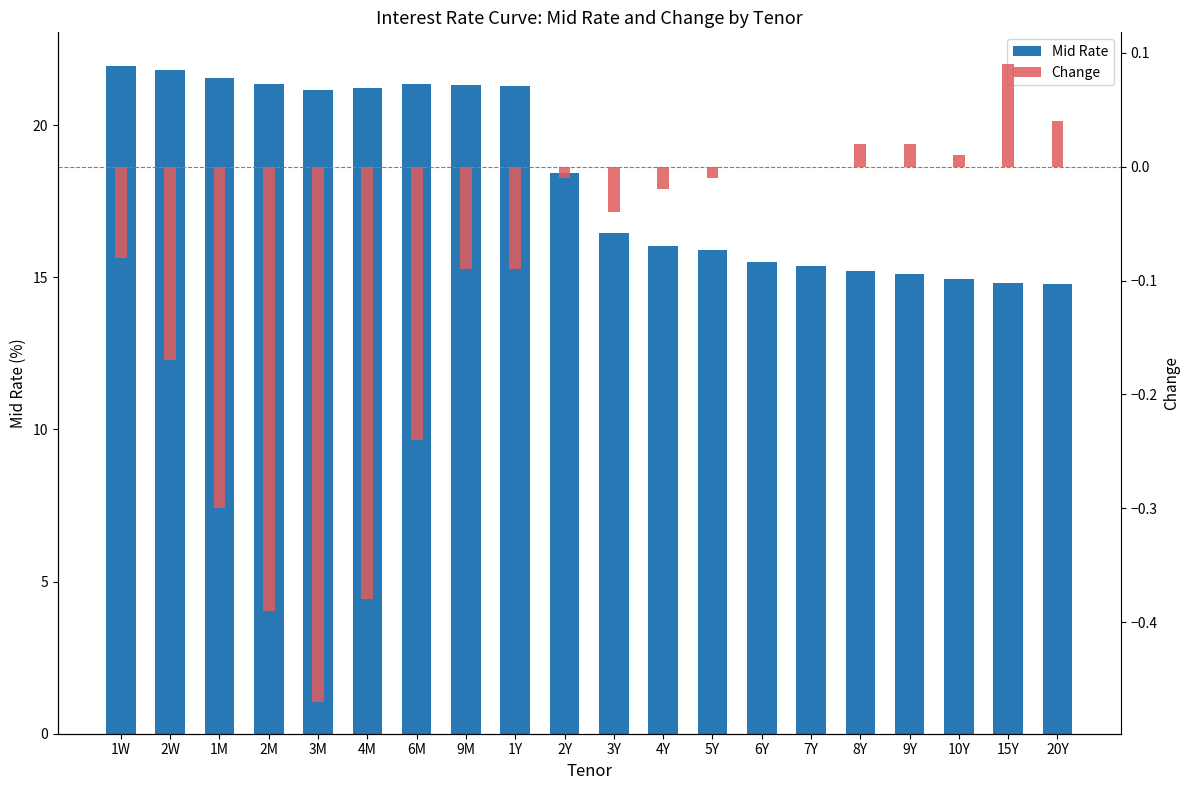

What position from the right is 6Y?

7